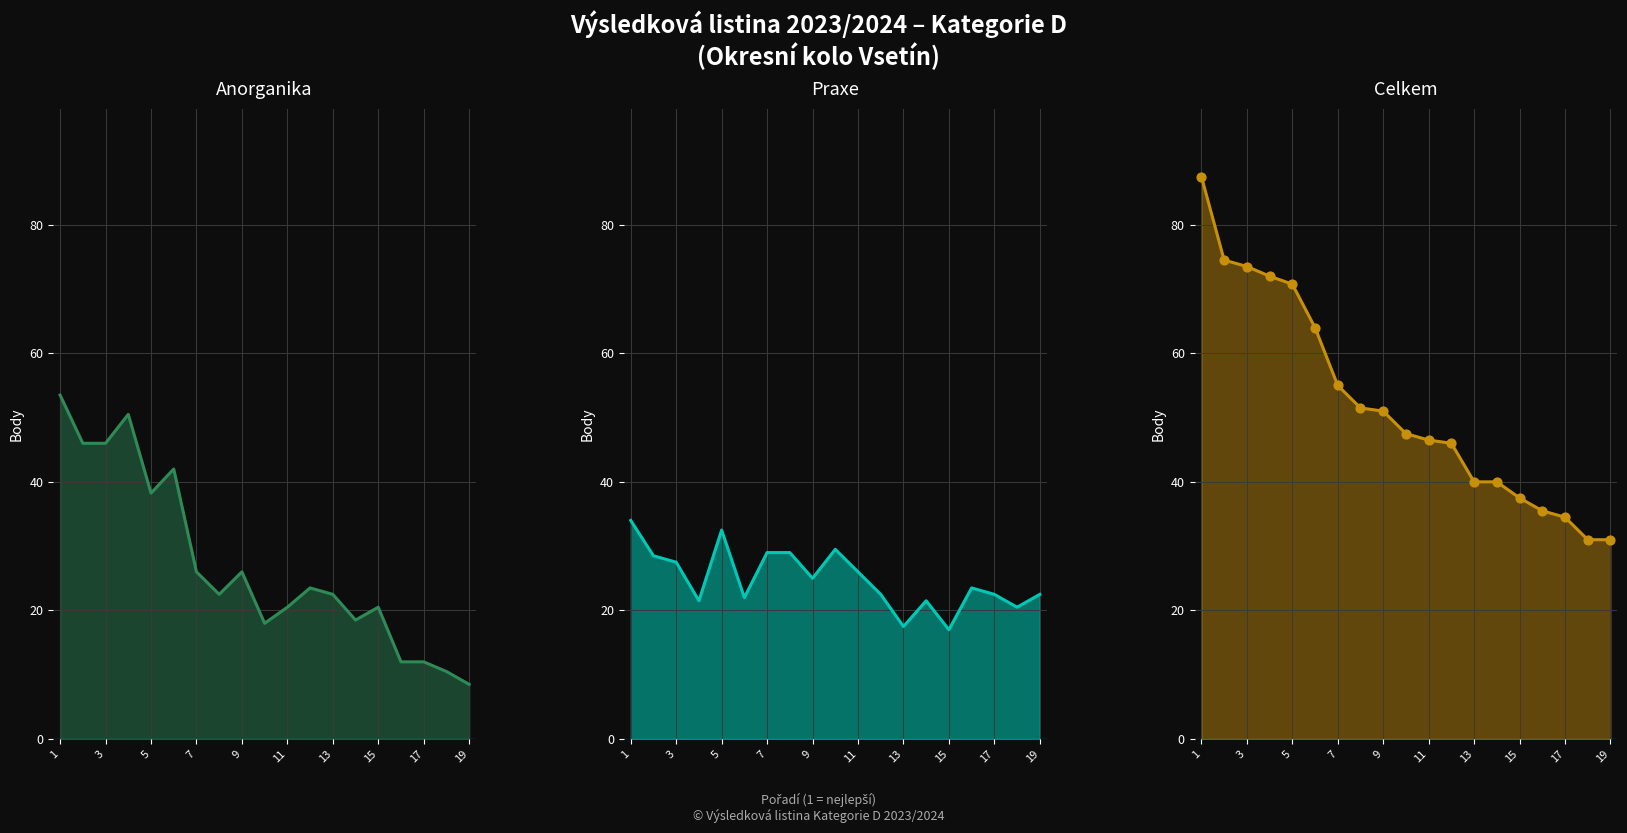

Which series has the largest total across all categories?

Celkem